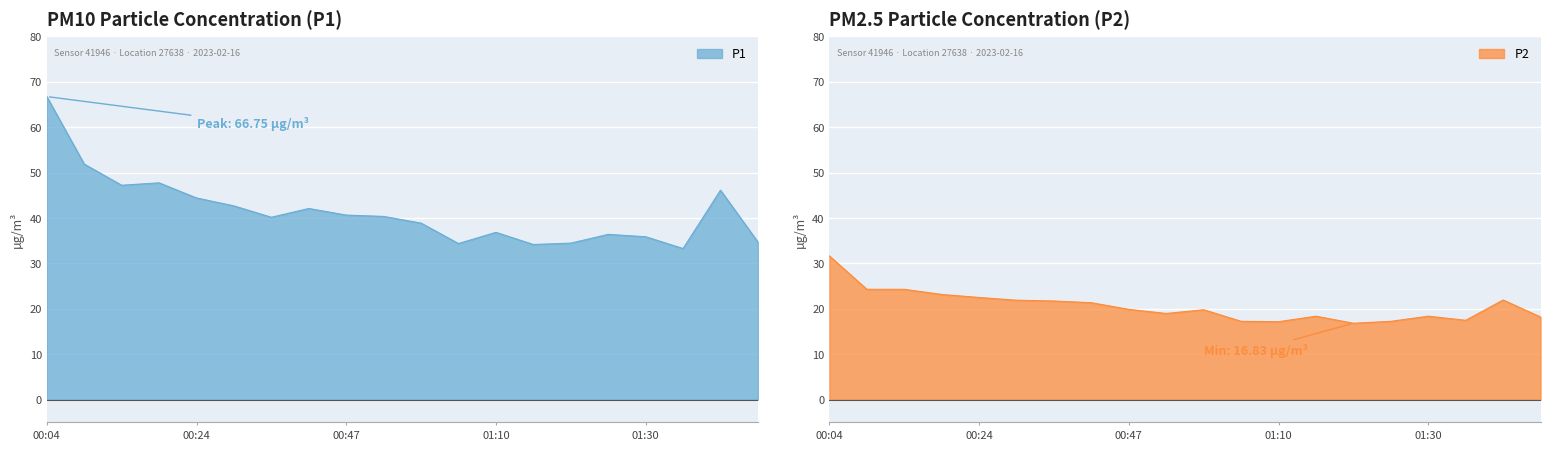

Reading left to right, what are all the values shown in this chart?

P1: 00:04=66.8	00:09=51.9	00:14=47.2	00:19=47.8	00:24=44.4	00:31=42.7	00:37=40.2	00:42=42.1	00:47=40.6	00:52=40.4	01:00=38.9	01:05=34.4	01:10=36.9	01:16=34.2	01:21=34.5	01:25=36.4	01:30=35.9	01:35=33.3	01:43=46.1	01:48=34.7
P2: 00:04=31.6	00:09=24.3	00:14=24.3	00:19=23.2	00:24=22.5	00:31=21.9	00:37=21.7	00:42=21.4	00:47=19.9	00:52=19.0	01:00=19.8	01:05=17.2	01:10=17.2	01:16=18.4	01:21=16.8	01:25=17.2	01:30=18.4	01:35=17.5	01:43=21.9	01:48=18.2